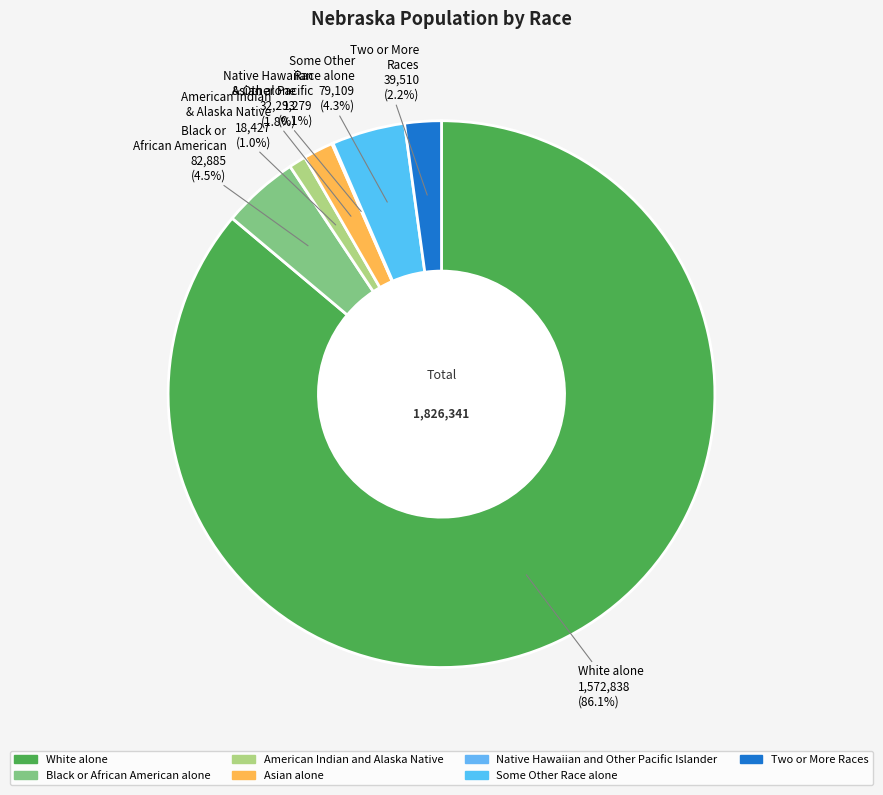

What is the ratio of the value at Asian alone to the value at Two or More Races?

0.8